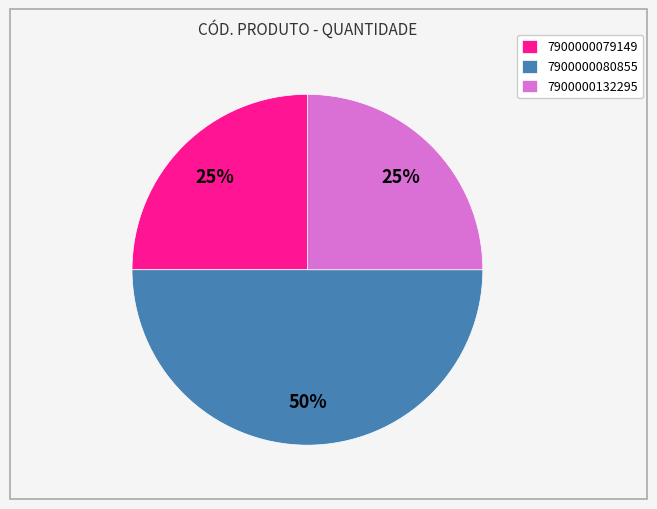

Which has a higher value, 7900000080855 or 7900000079149?

7900000080855